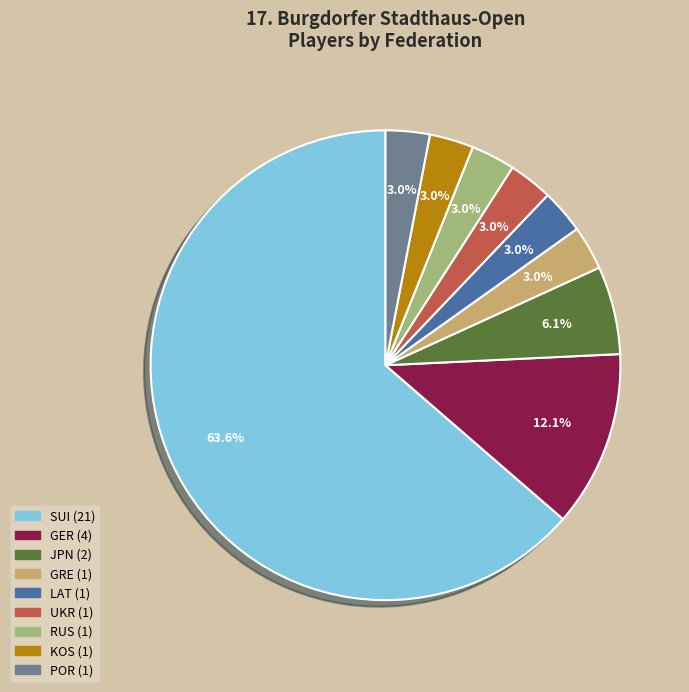

To the nearest percent, what is the combined percentage of GRE and UKR?

6%